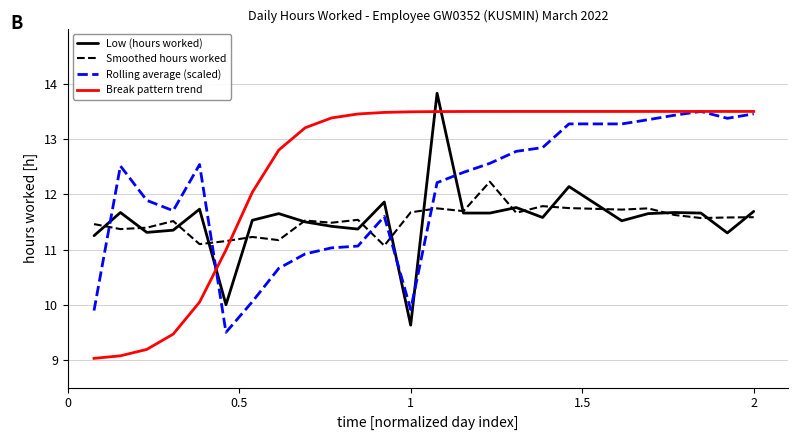

Which series has the largest total across all categories?

Break pattern trend